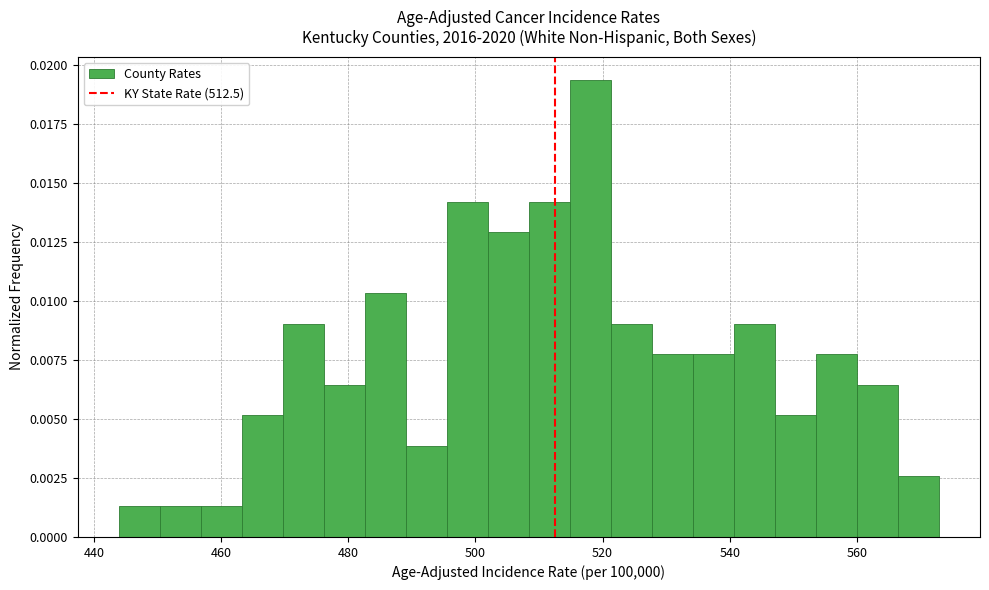

Around what value on the x-axis is the tallest bar? Give the approximate position of its centre, as read against the axis.

518